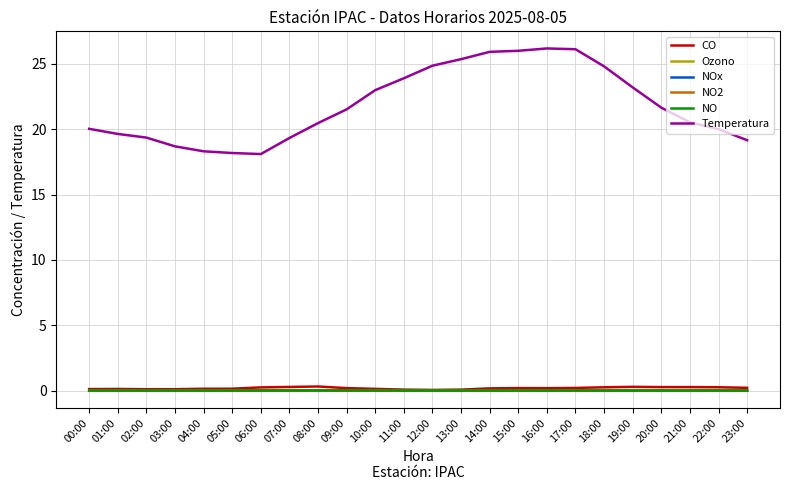

What position from the right is 07:00?

17